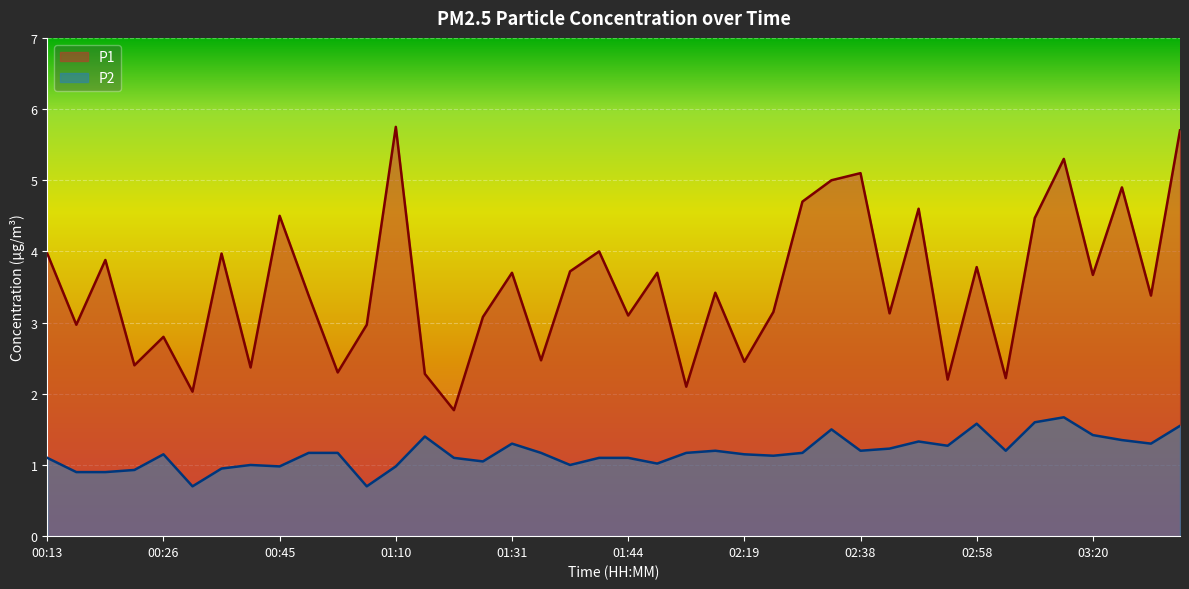

What is the label of the 19th point from the right?

01:49